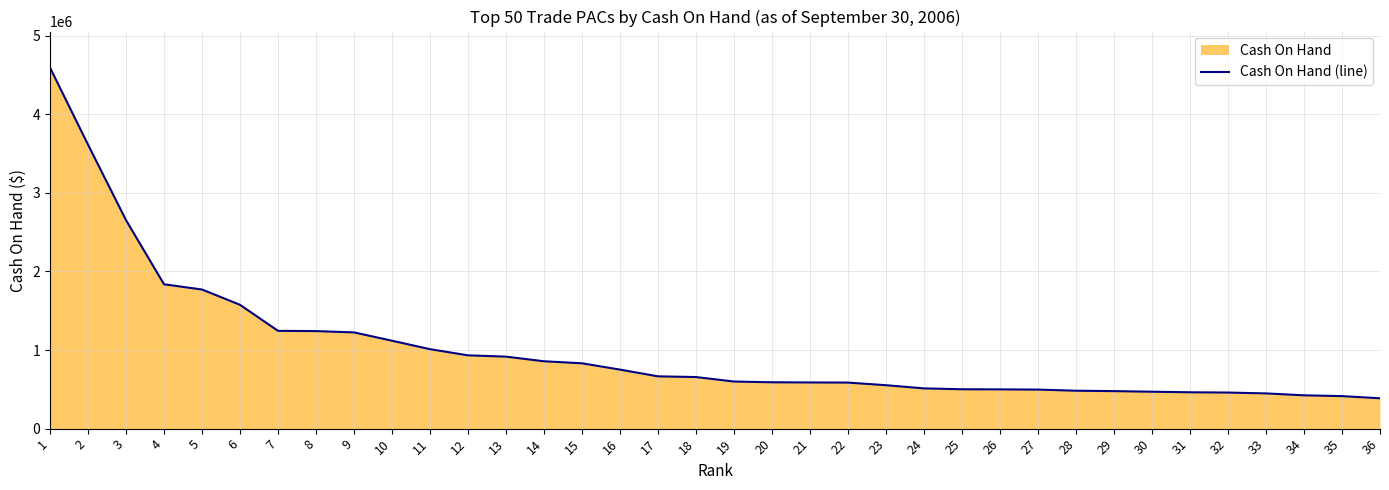

How many distinct data groups are displayed?

1